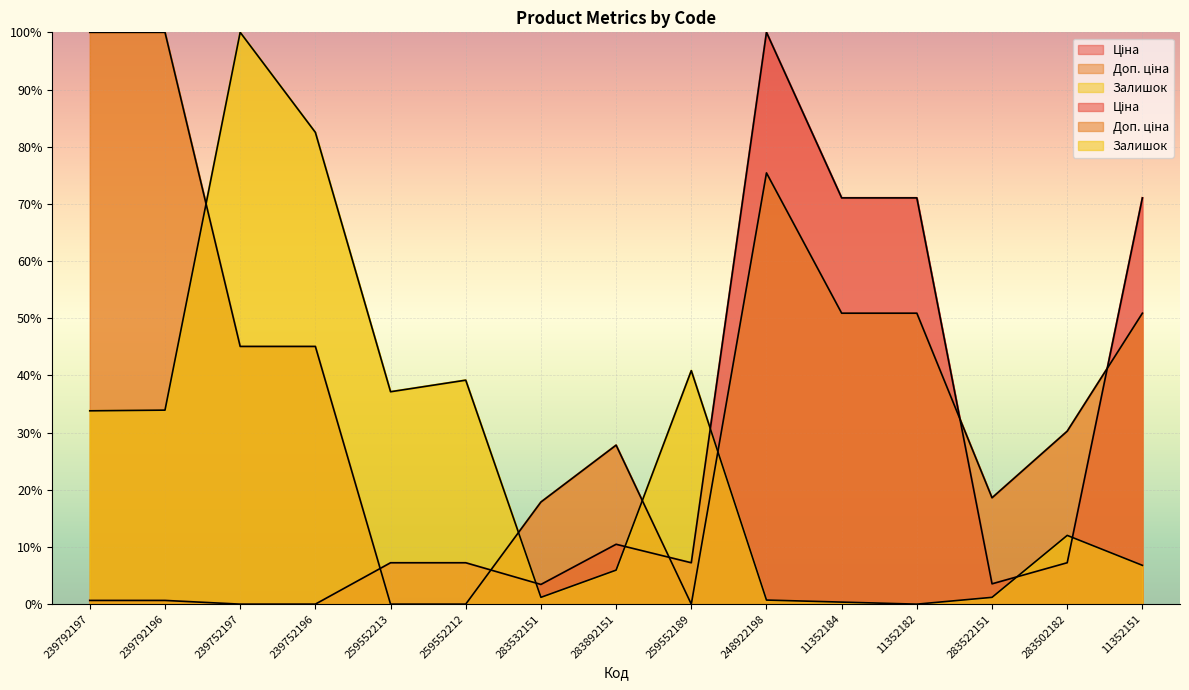

Is it true that Ціна equals 100.0 at 248922198?

True